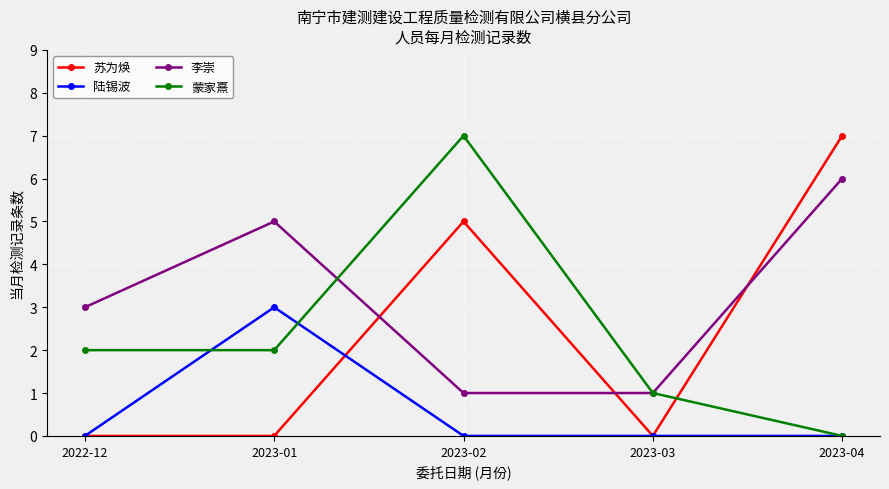

What is the highest value of the 陆锡波 series?

3